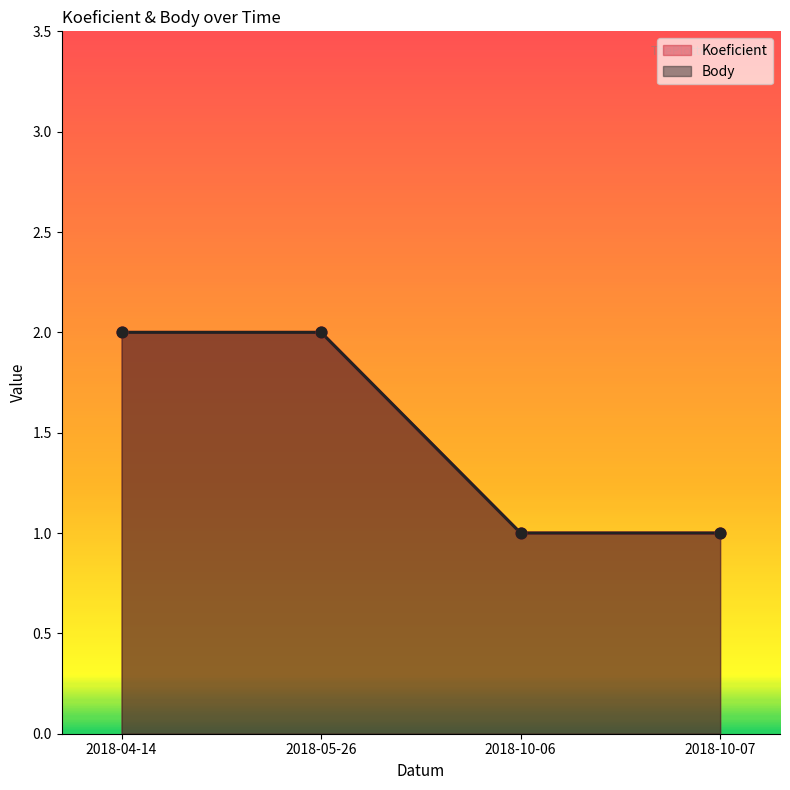

Which series contains the highest Y value?

Koeficient